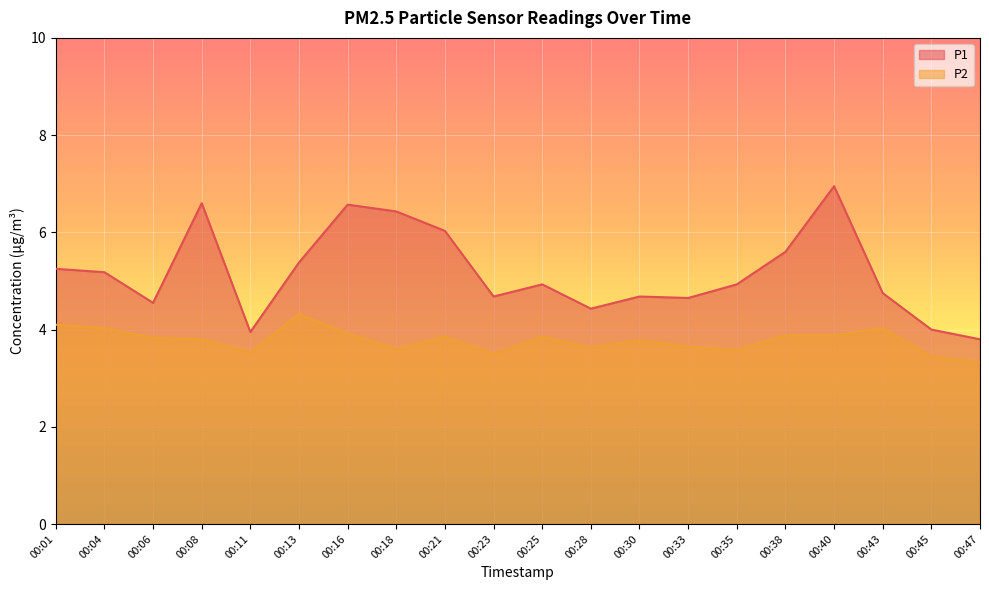

At which category does P1 reach its first local valley?

00:06